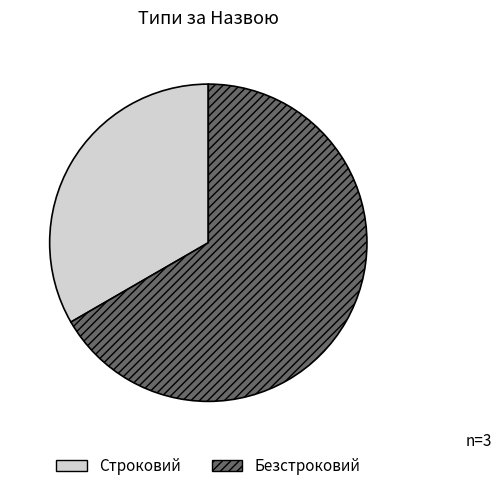

Count the number of slices in the pie.

2